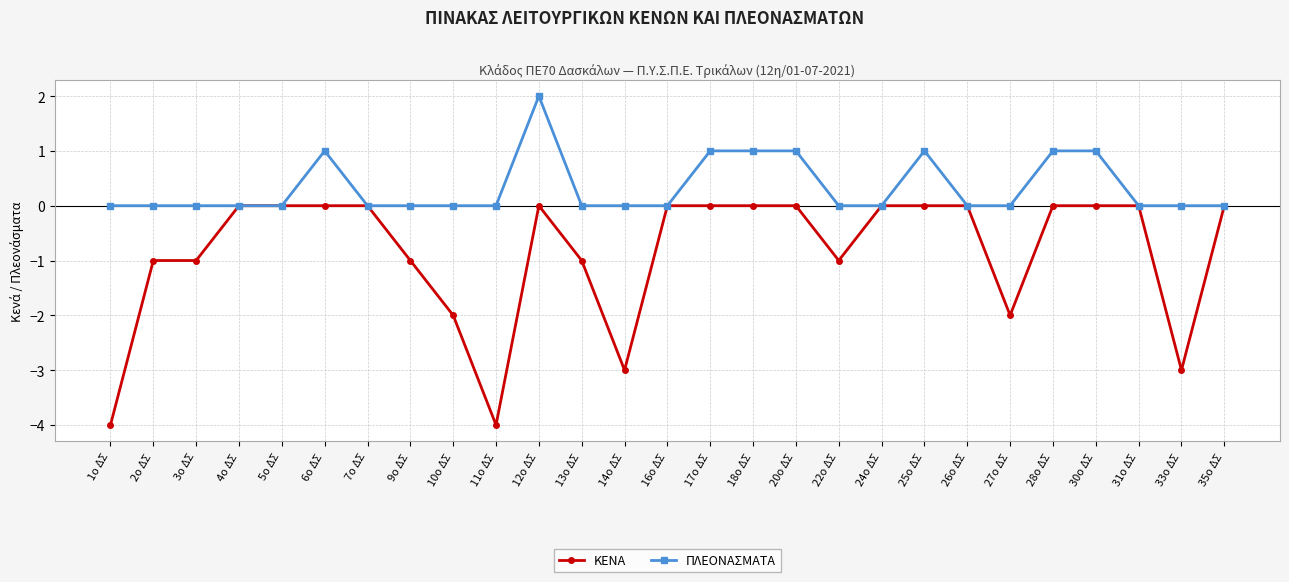

True or false: ΚΕΝΑ has a value of -2 at 5ο ΔΣ.

False